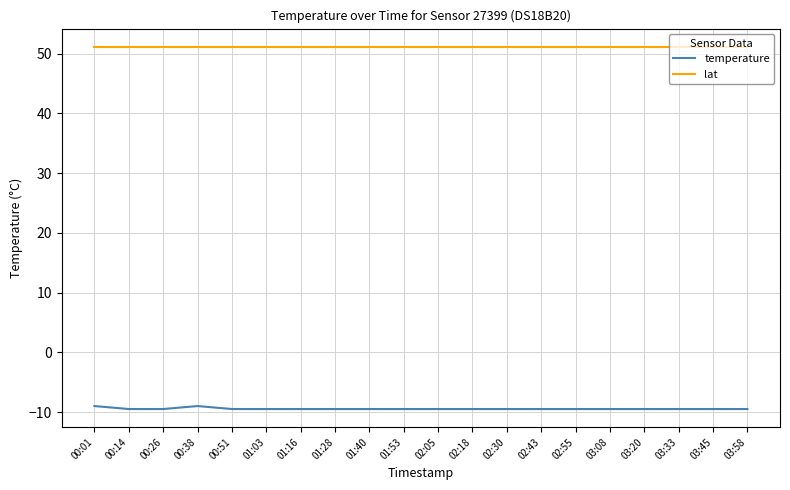

What position from the left is 01:28?

8